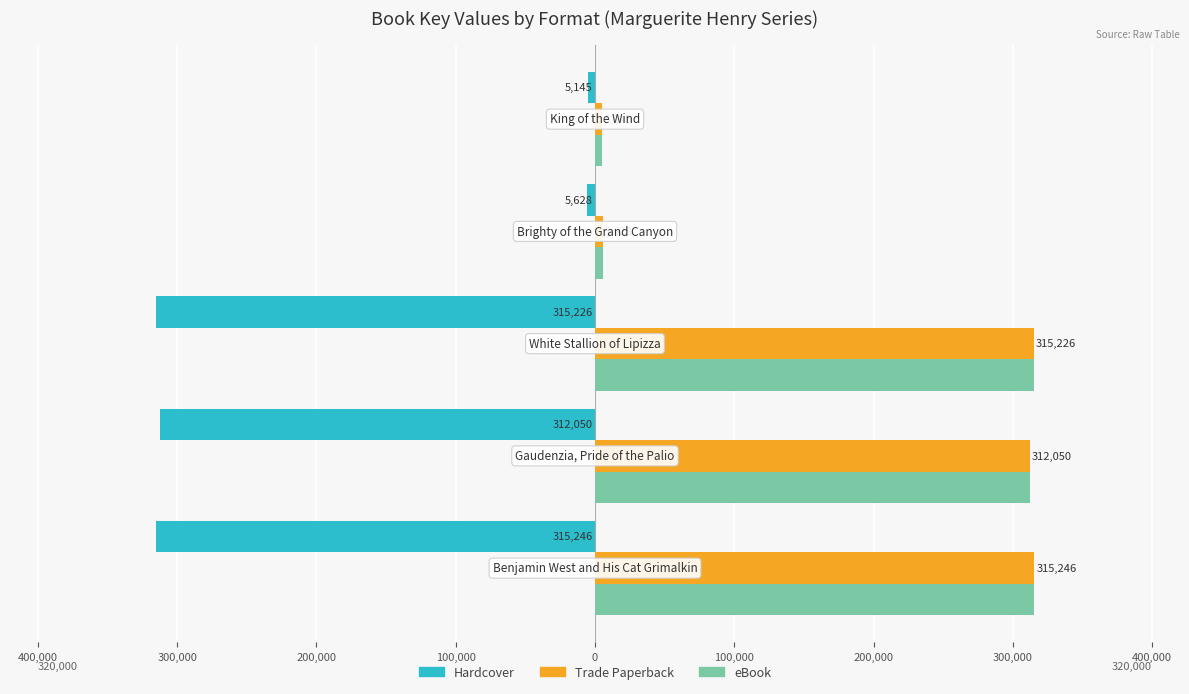

What are all the series names shown in the legend?

Hardcover, Trade Paperback, eBook